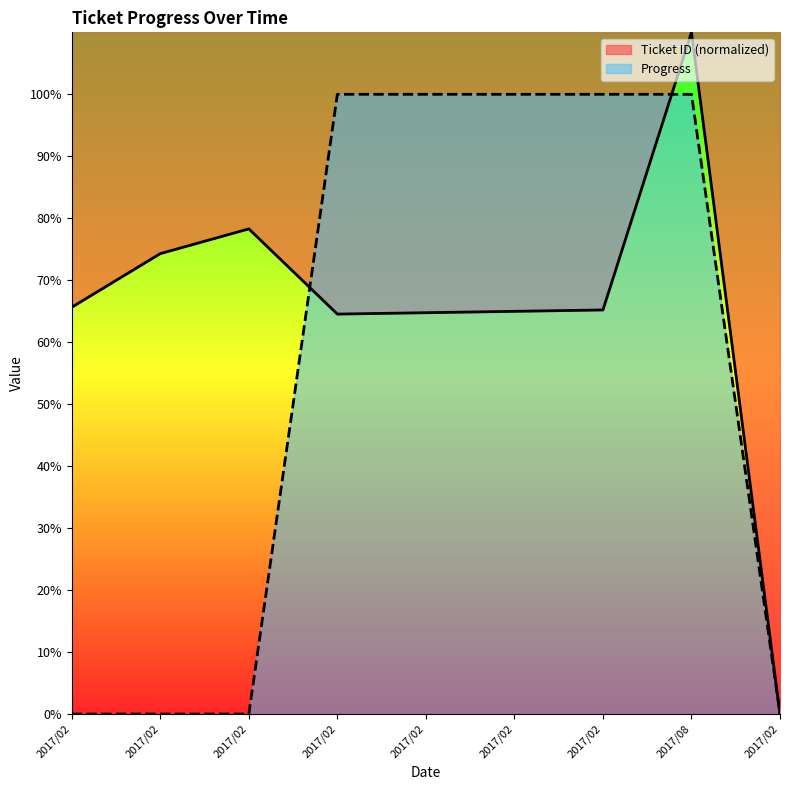

Which category has the highest value in the Progress series?

2017/02